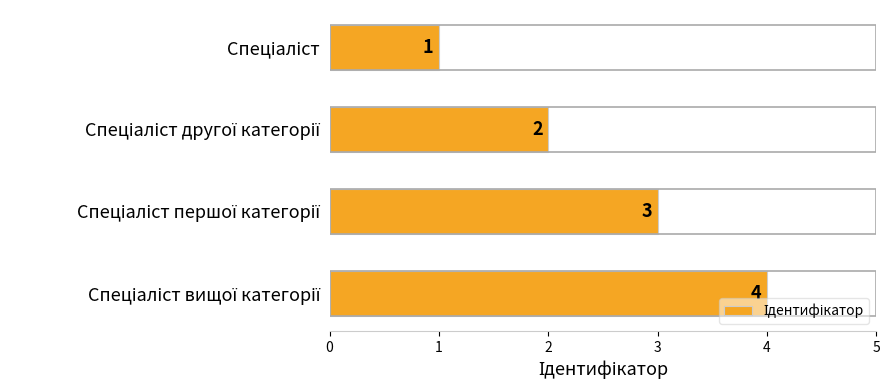

How many data points does each series have?

4